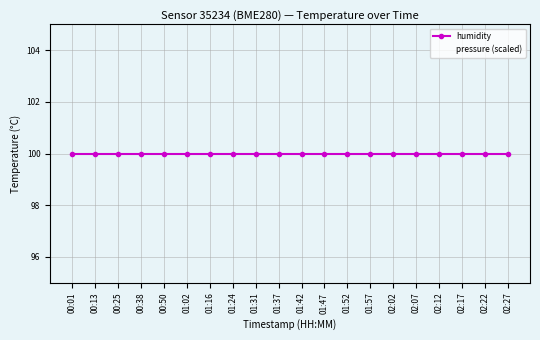

Reading right to left, list all the values displayed in this chart.

humidity: 100.0	100.0	100.0	100.0	100.0	100.0	100.0	100.0	100.0	100.0	100.0	100.0	100.0	100.0	100.0	100.0	100.0	100.0	100.0	100.0
pressure (scaled): 5.9	5.9	5.9	5.9	5.9	5.9	5.9	5.9	5.9	5.9	5.9	5.9	5.9	5.9	5.9	5.9	5.9	5.9	5.9	5.9